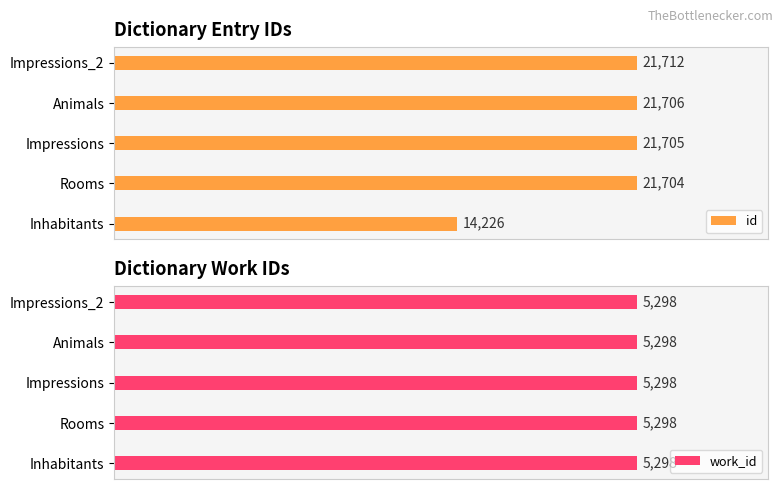

Rank the series by their maximum value, from highest to lowest.

id, work_id